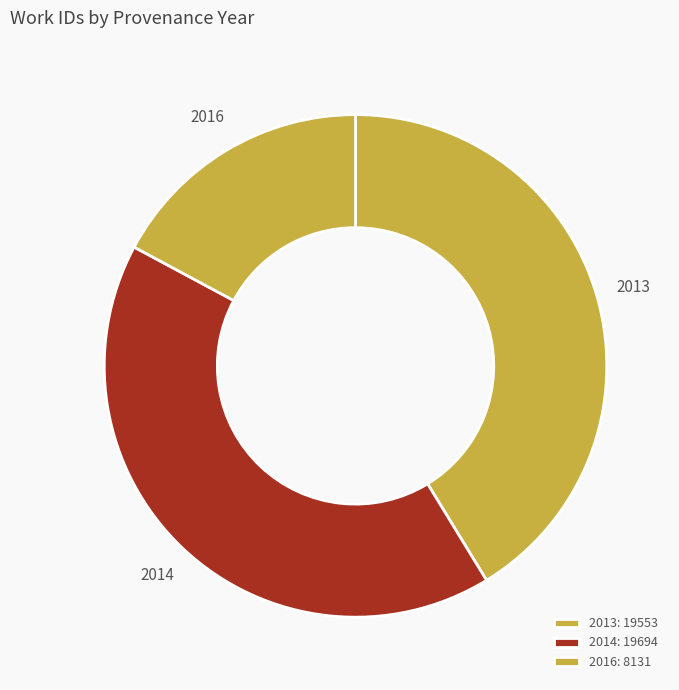

Do 2014 and 2016 together represent more than half of the pie?

Yes